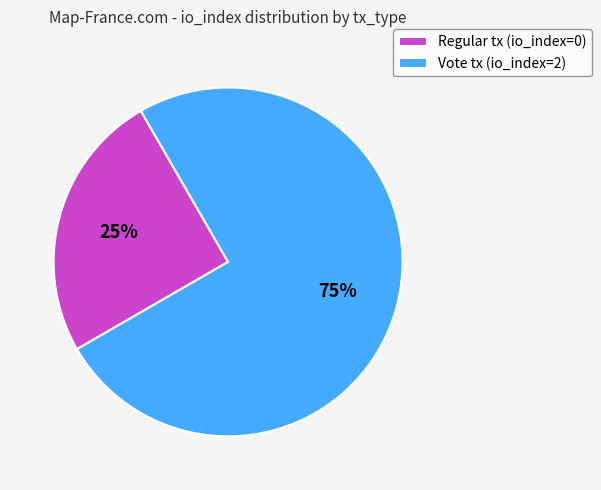

True or false: Vote tx (io_index=2) accounts for 75% of the total.

True